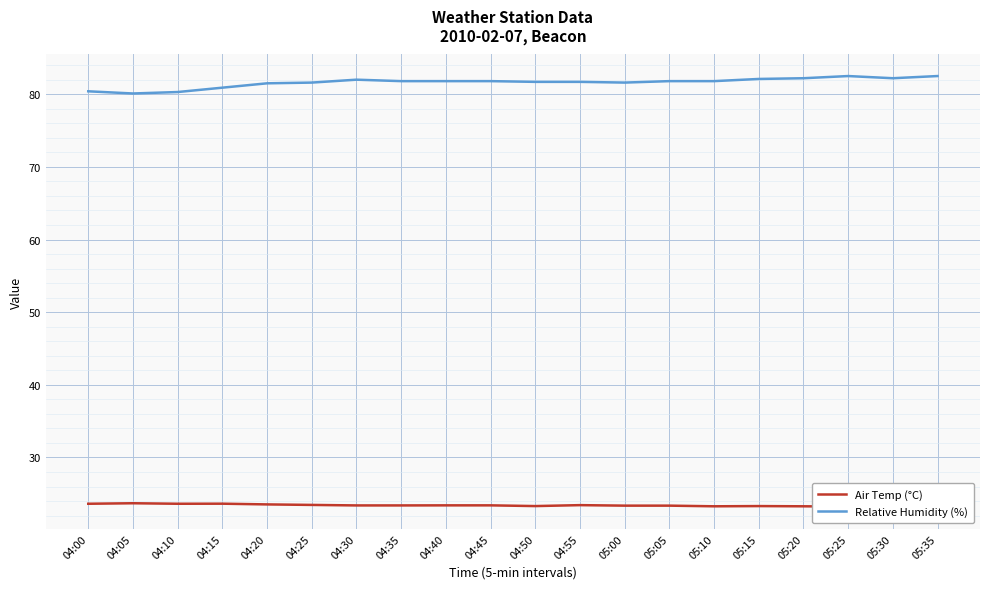

Which category has the lowest value in the Air Temp (°C) series?

05:35